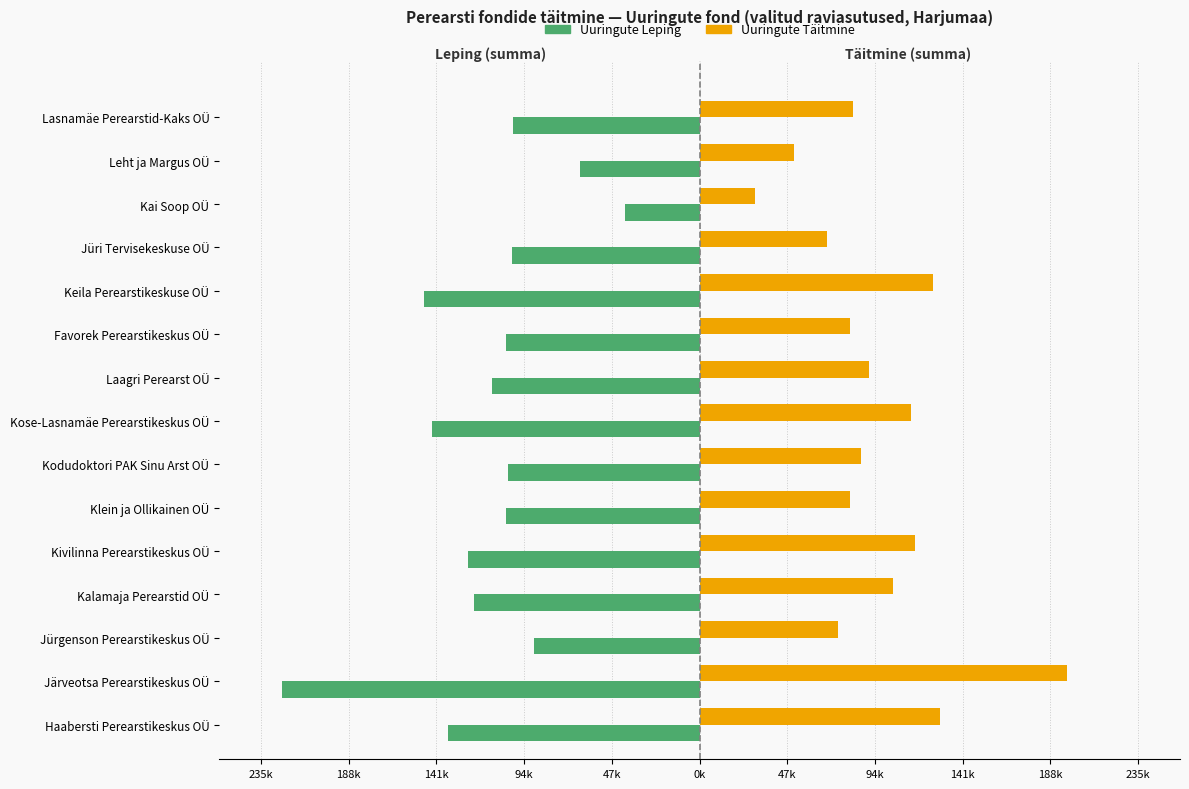

What are all the series names shown in the legend?

Uuringute Leping, Uuringute Täitmine